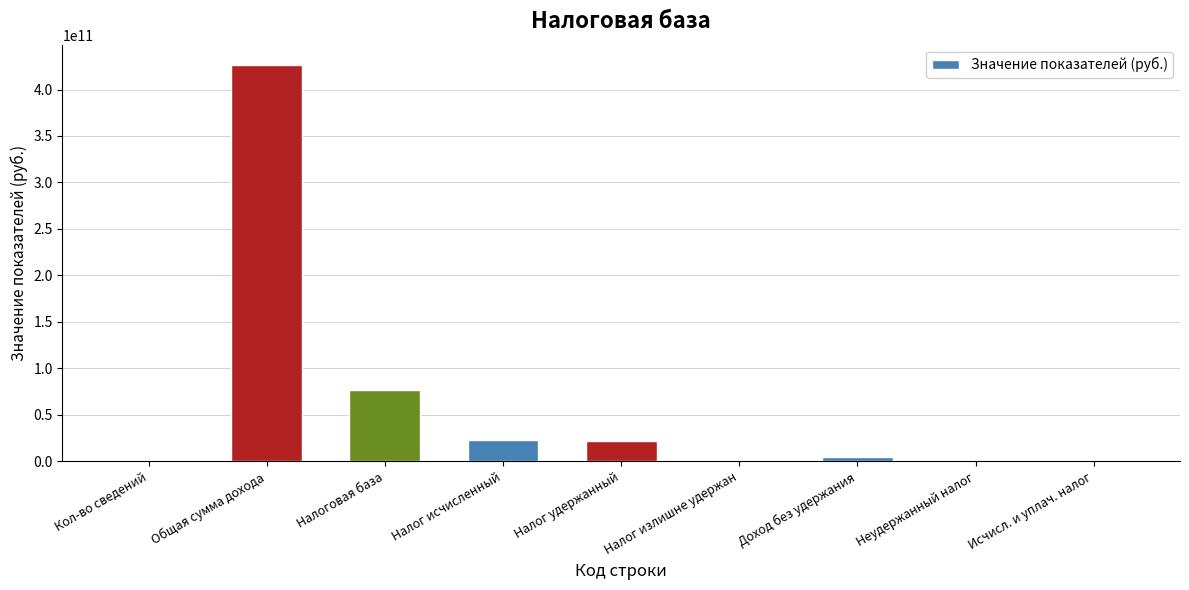

The value at Налог исчисленный is 22949995739. True or false?

True